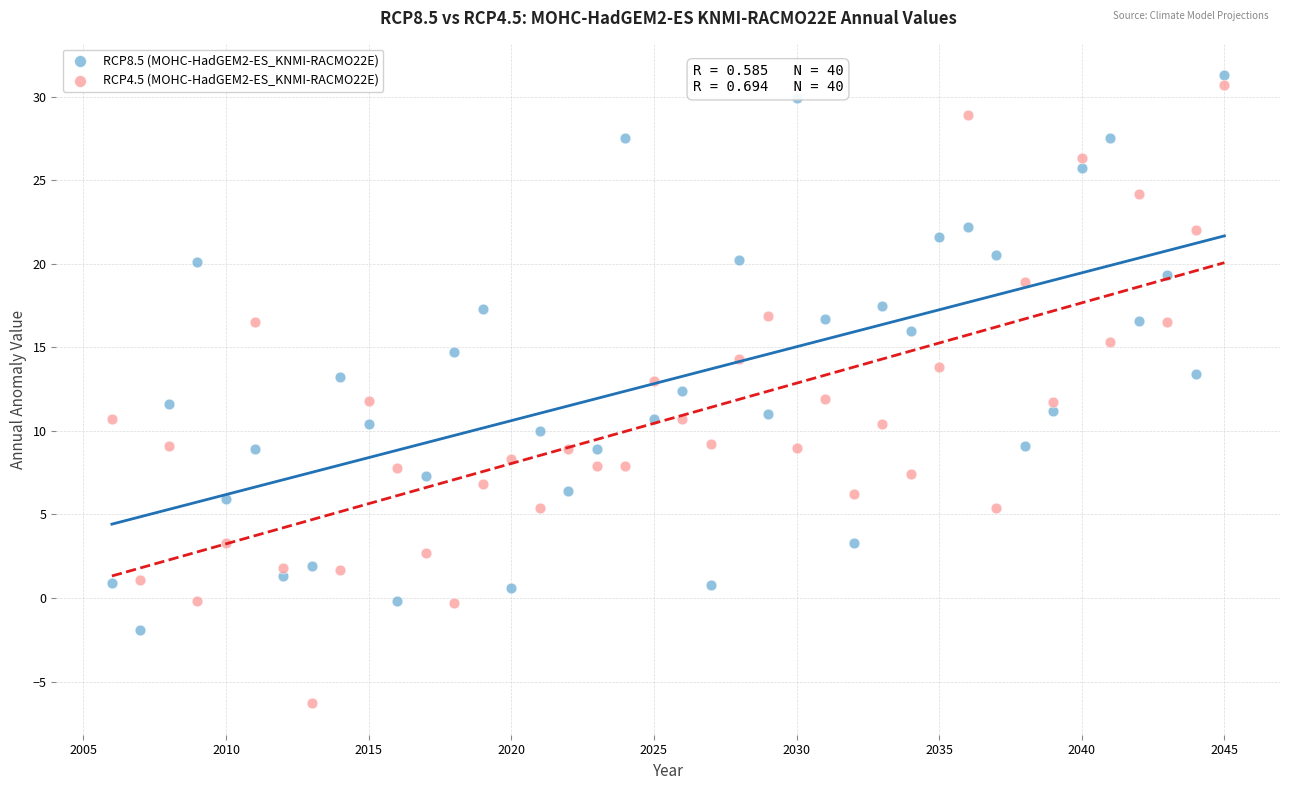

Which series reaches the maximum Y coordinate?

RCP8.5 (MOHC-HadGEM2-ES_KNMI-RACMO22E)